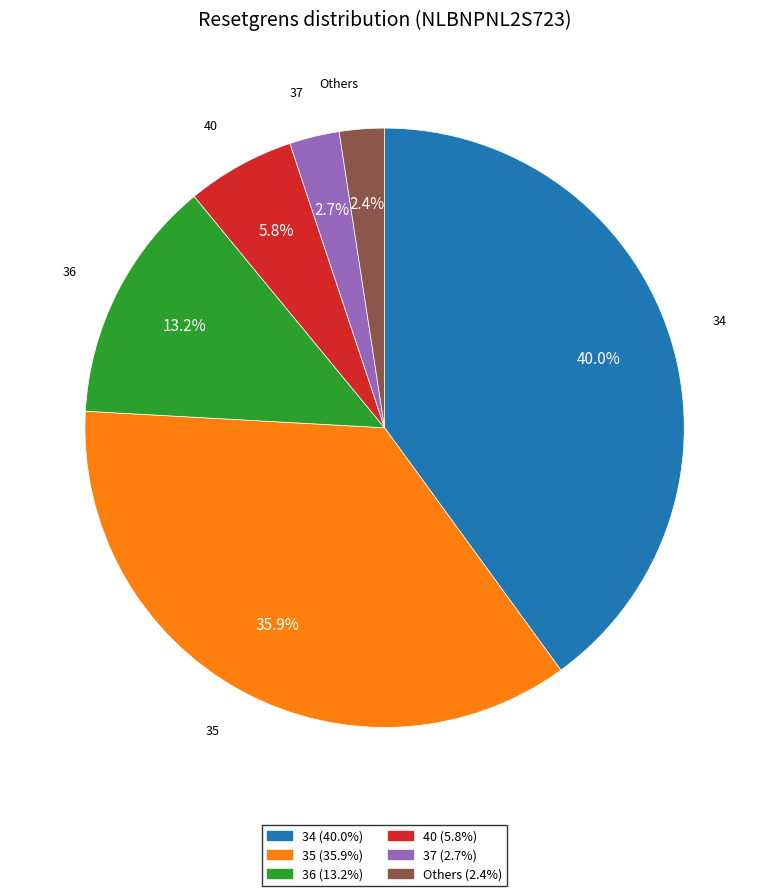

How many slices are in this pie chart?

6